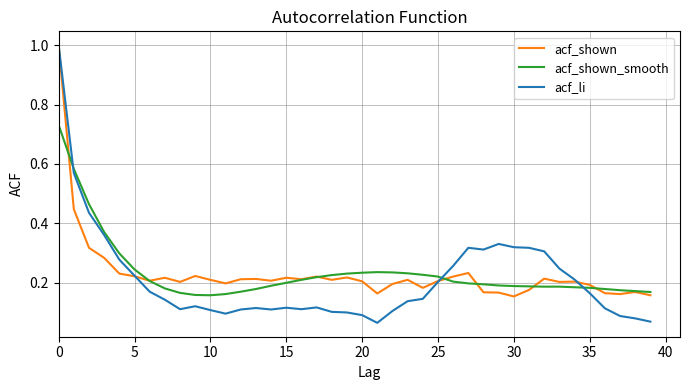

What is the maximum value shown in the chart?

1.0